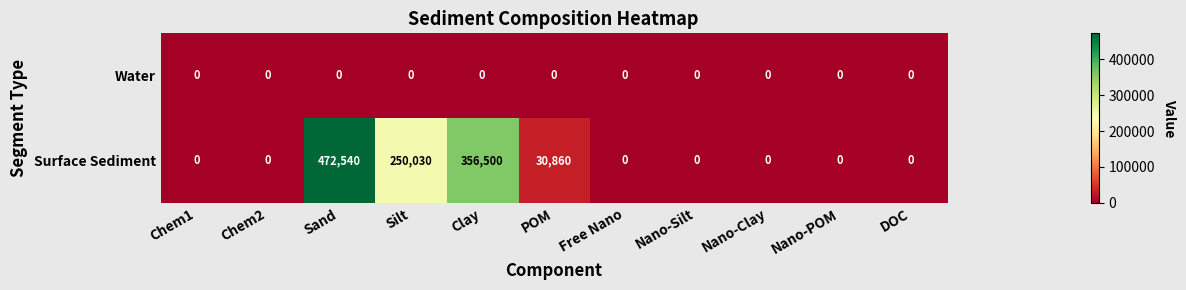

Rank the series at POM from highest to lowest value.

Surface Sediment, Water